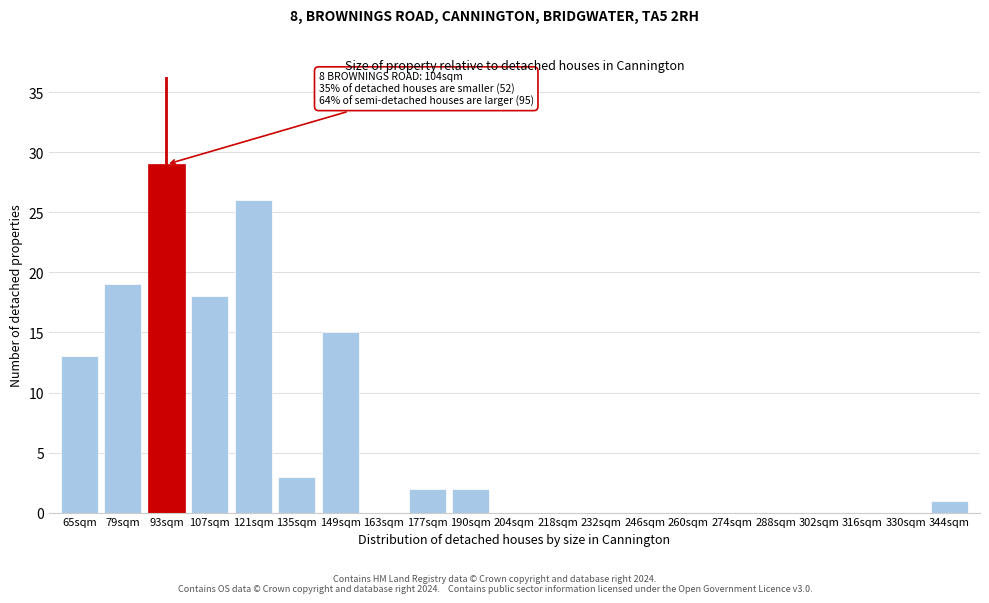

Reading right to left, transcribe all the data shown in this chart.

344sqm=1	330sqm=0	316sqm=0	302sqm=0	288sqm=0	274sqm=0	260sqm=0	246sqm=0	232sqm=0	218sqm=0	204sqm=0	190sqm=2	177sqm=2	163sqm=0	149sqm=15	135sqm=3	121sqm=26	107sqm=18	93sqm=29	79sqm=19	65sqm=13